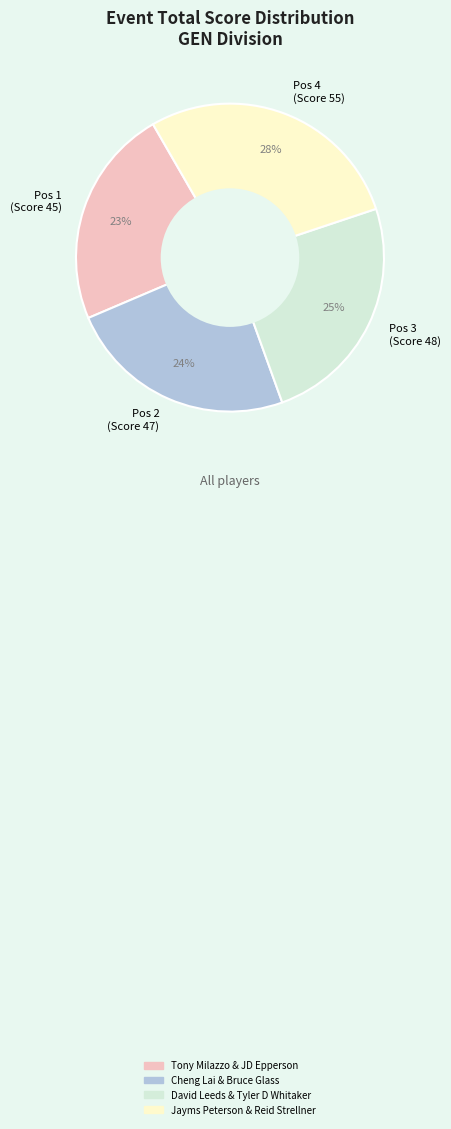

How many segments does this pie chart have?

4